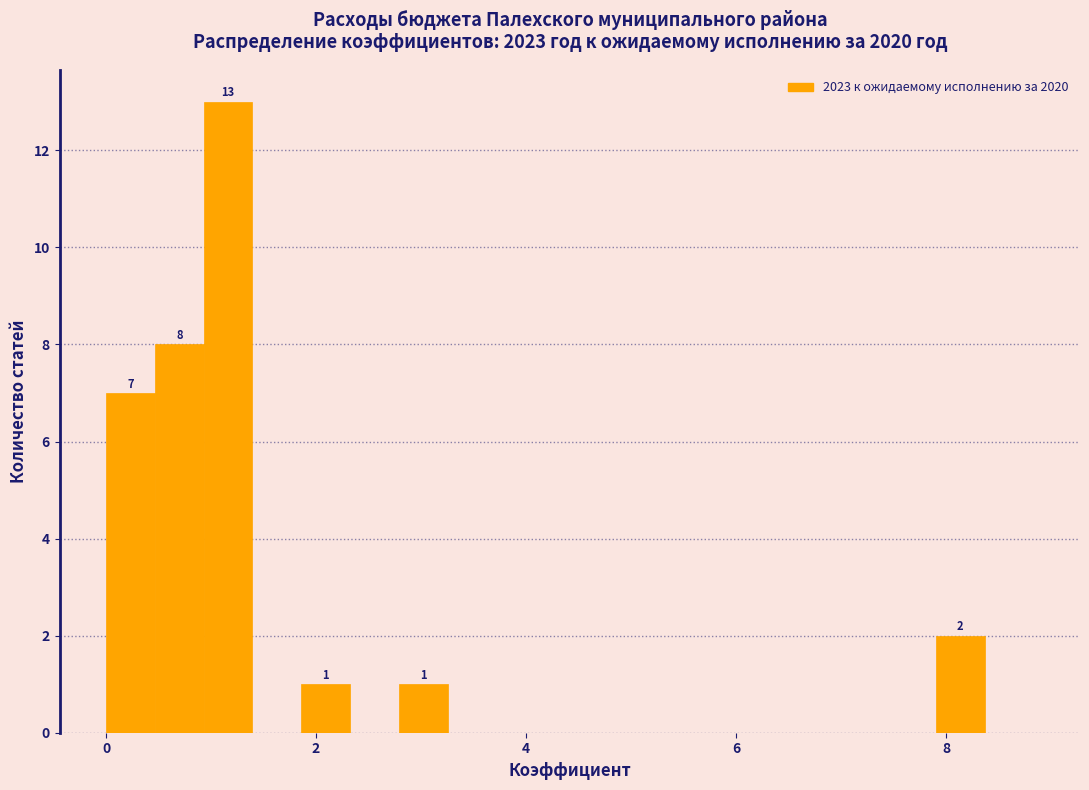

Around what value on the x-axis is the tallest bar? Give the approximate position of its centre, as read against the axis.

1.2